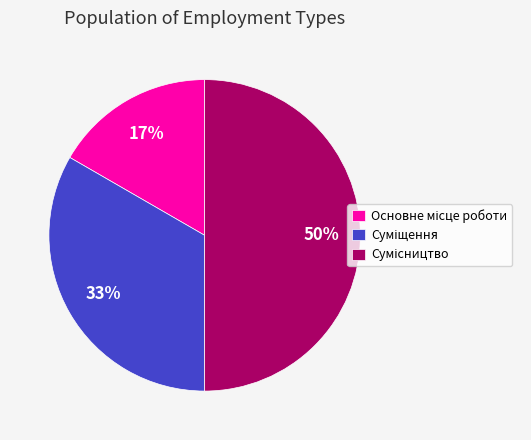

To the nearest percent, what is the difference between the largest and smallest slice percentages?

33%